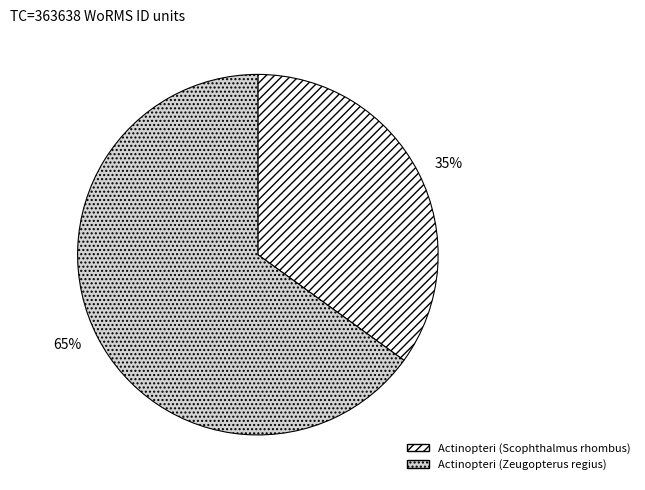

Is it true that Actinopteri (Scophthalmus rhombus) is 44% of the pie?

False